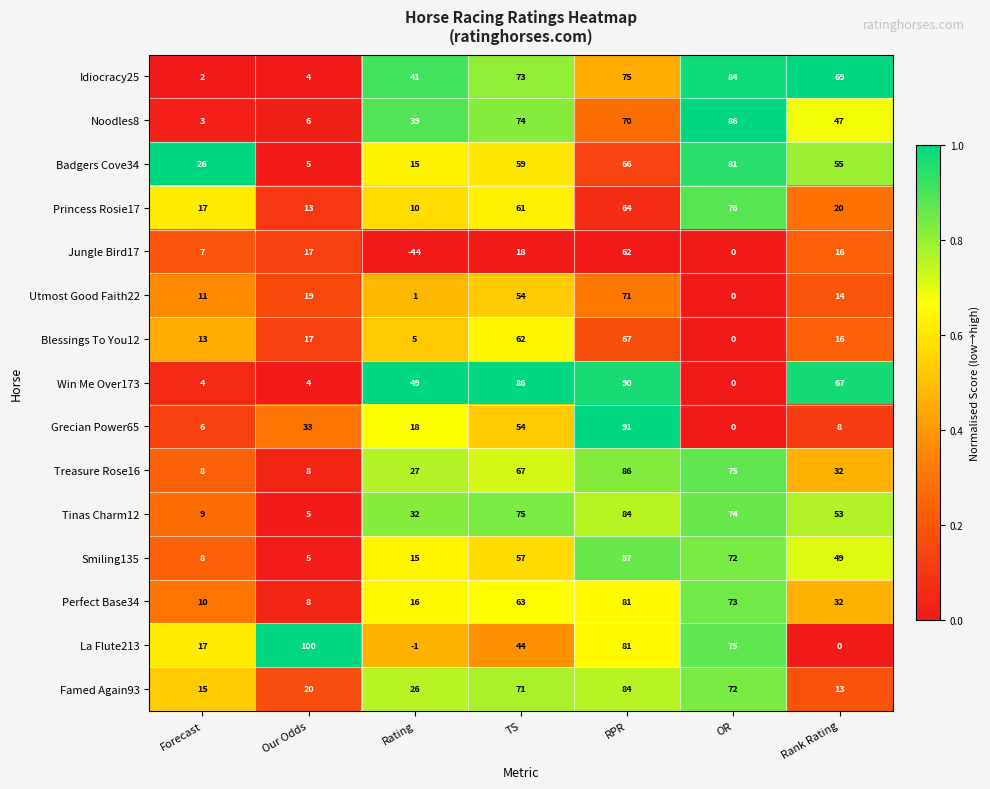

At which label does Blessings To You12 reach its peak?

RPR